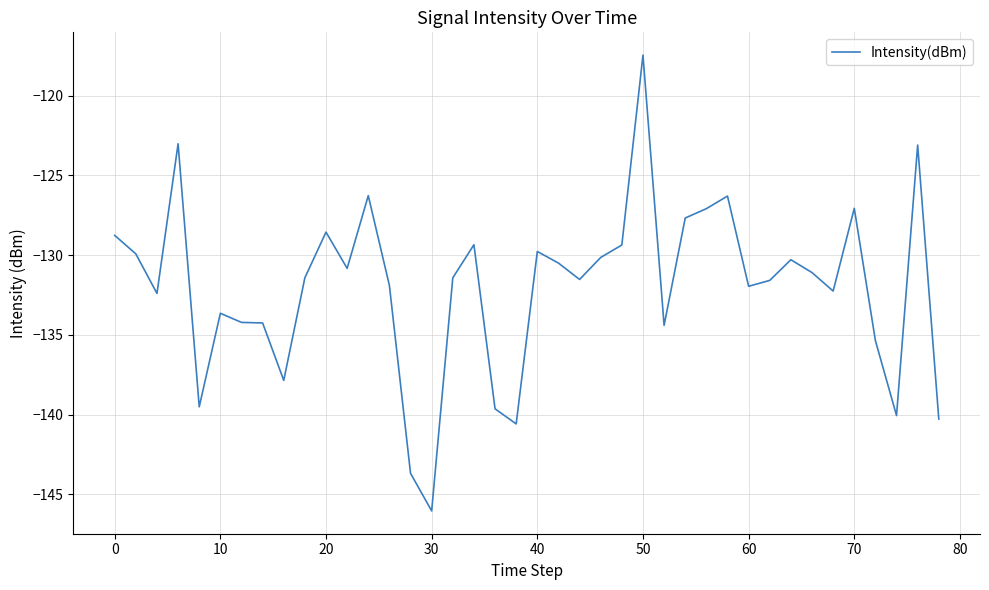

How many lines are shown in the chart?

1